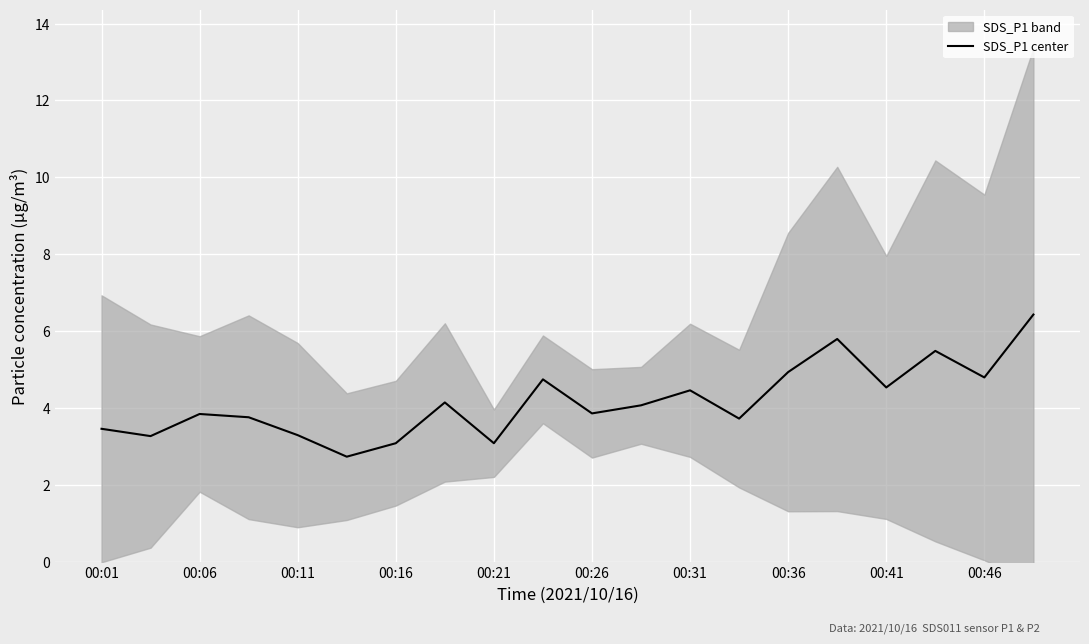

Reading left to right, transcribe all the data shown in this chart.

3.5	3.3	3.8	3.8	3.3	2.7	3.1	4.2	3.1	4.8	3.9	4.1	4.5	3.7	4.9	5.8	4.5	5.5	4.8	6.4